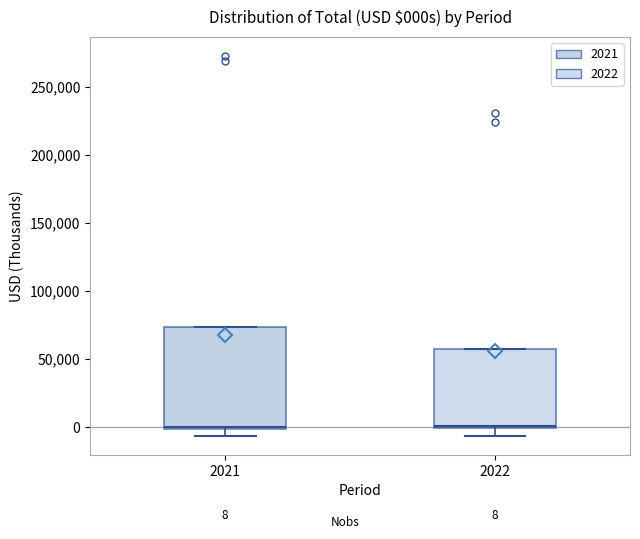

Comparing the boxes themselves (not the whiskers), which one is the tallest?

2021